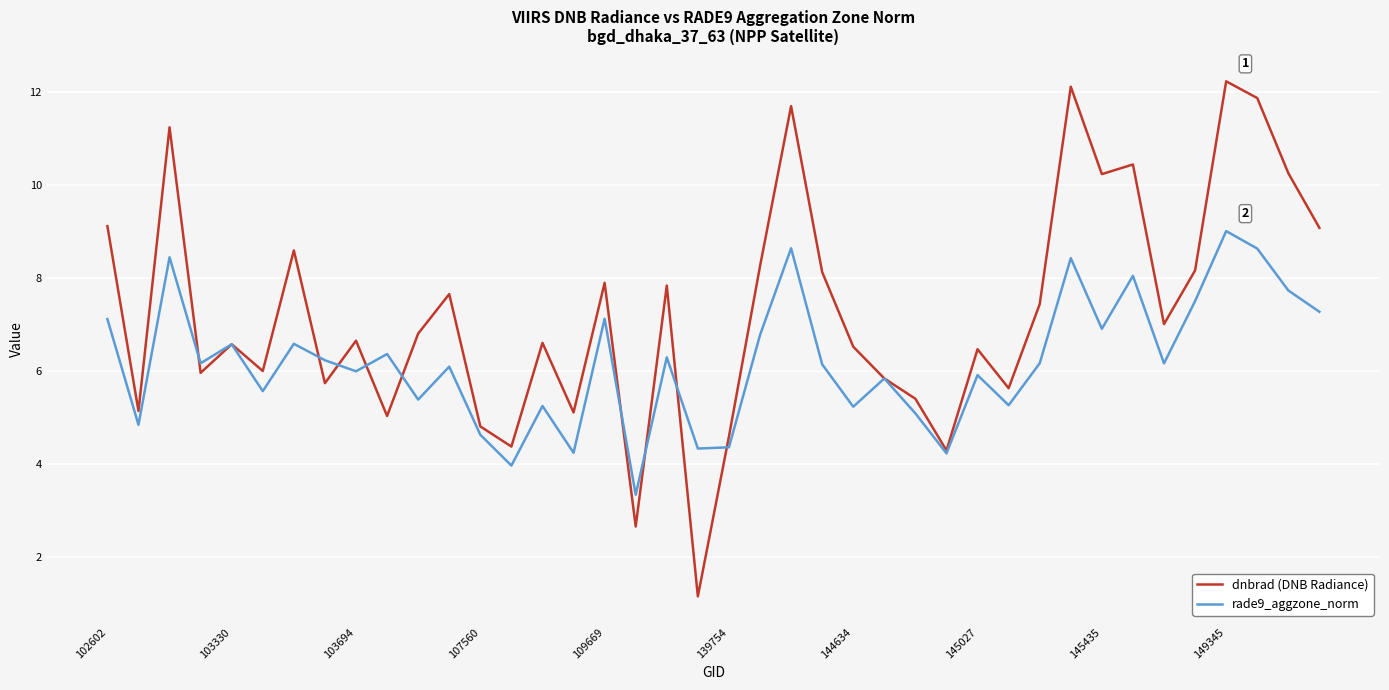

Which series has the largest total across all categories?

dnbrad (DNB Radiance)